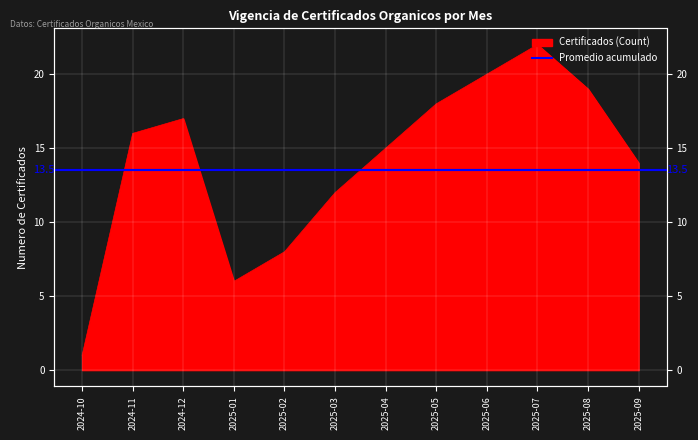

Approximately how many times larger is the value at 2024-10 compared to 2024-12?

0.1